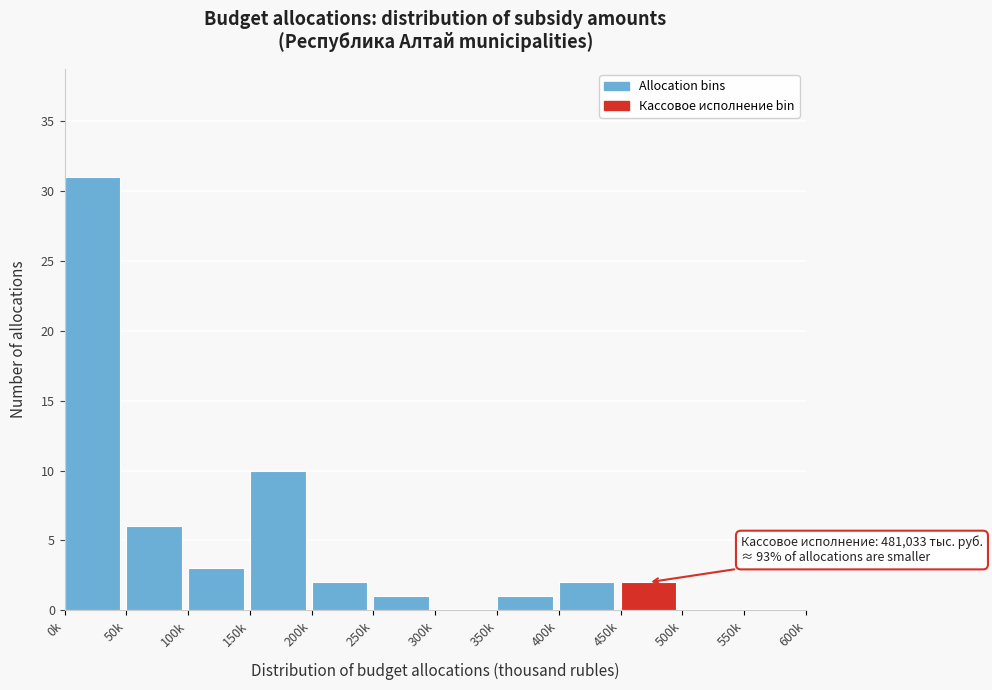

Reading right to left, list all the values displayed in this chart.

550k=0	500k=0	450k=2	400k=2	350k=1	300k=0	250k=1	200k=2	150k=10	100k=3	50k=6	0k=31